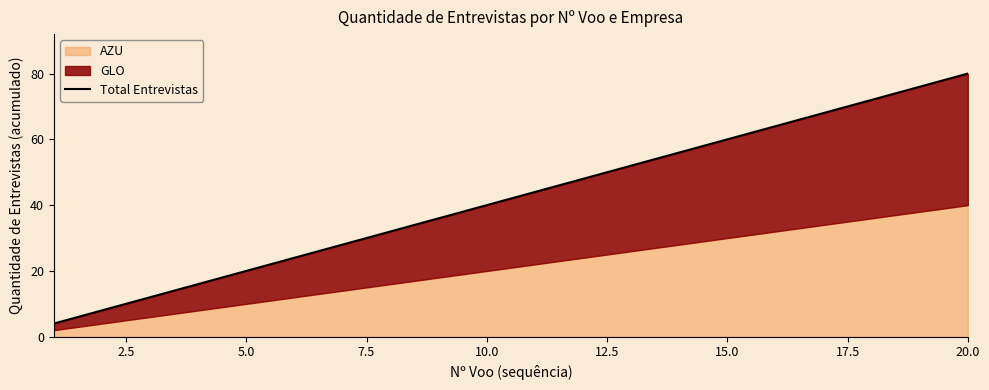

What is the average value?

42